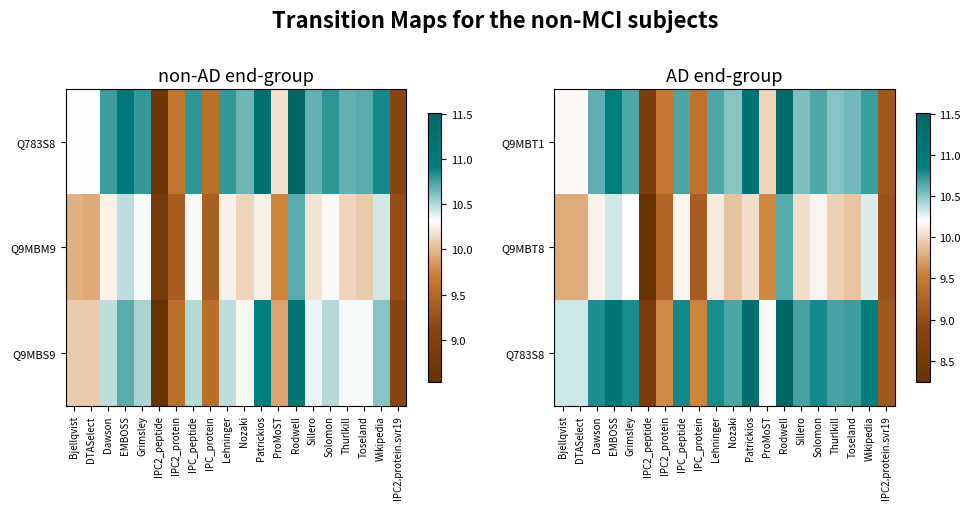

The value of Q9MBT1 at Sillero is 18.6. True or false?

False